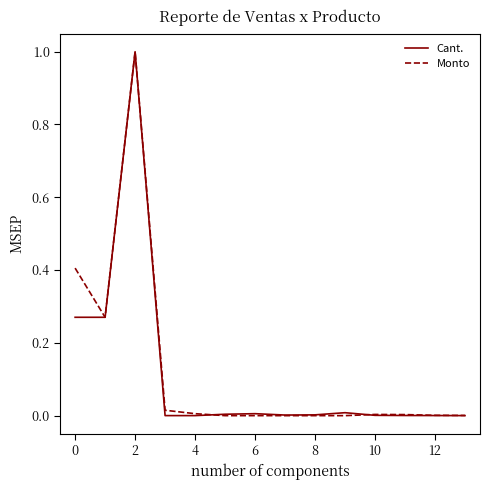

What is the maximum value for Monto?

1.0